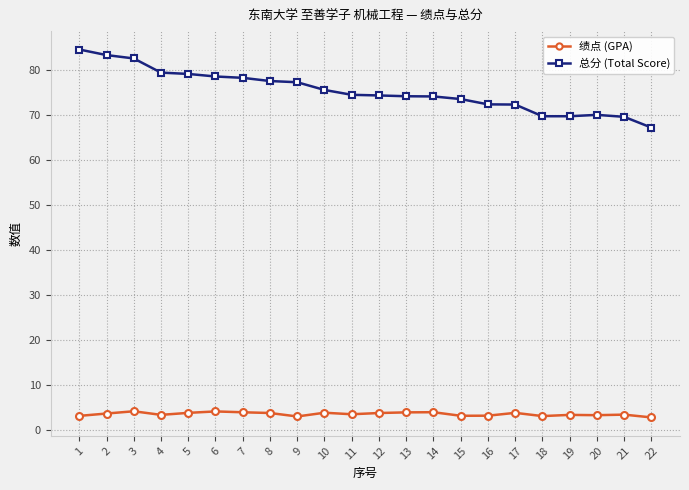

Does the chart display data point markers on the line(s)?

Yes